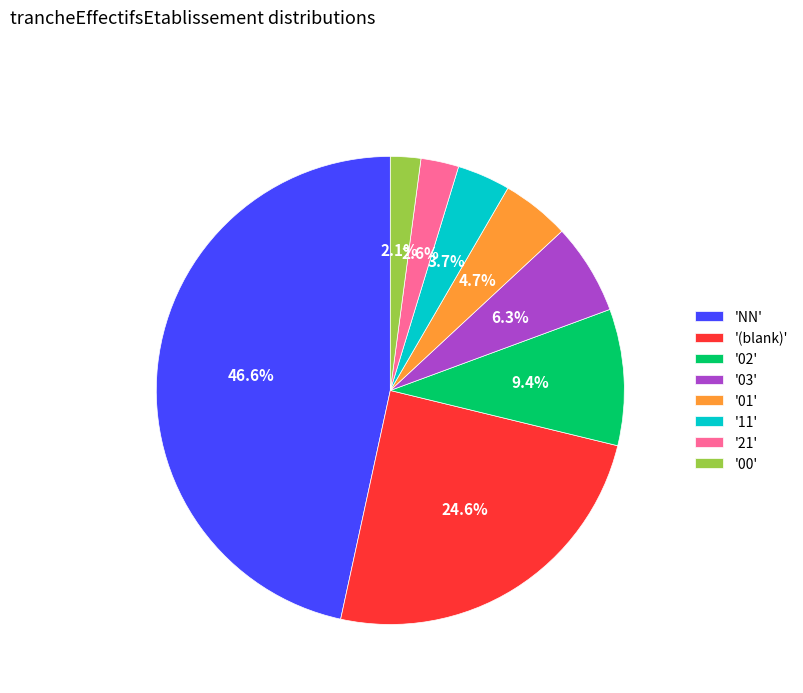

What is the ratio of the value at '03' to the value at '11'?

1.7